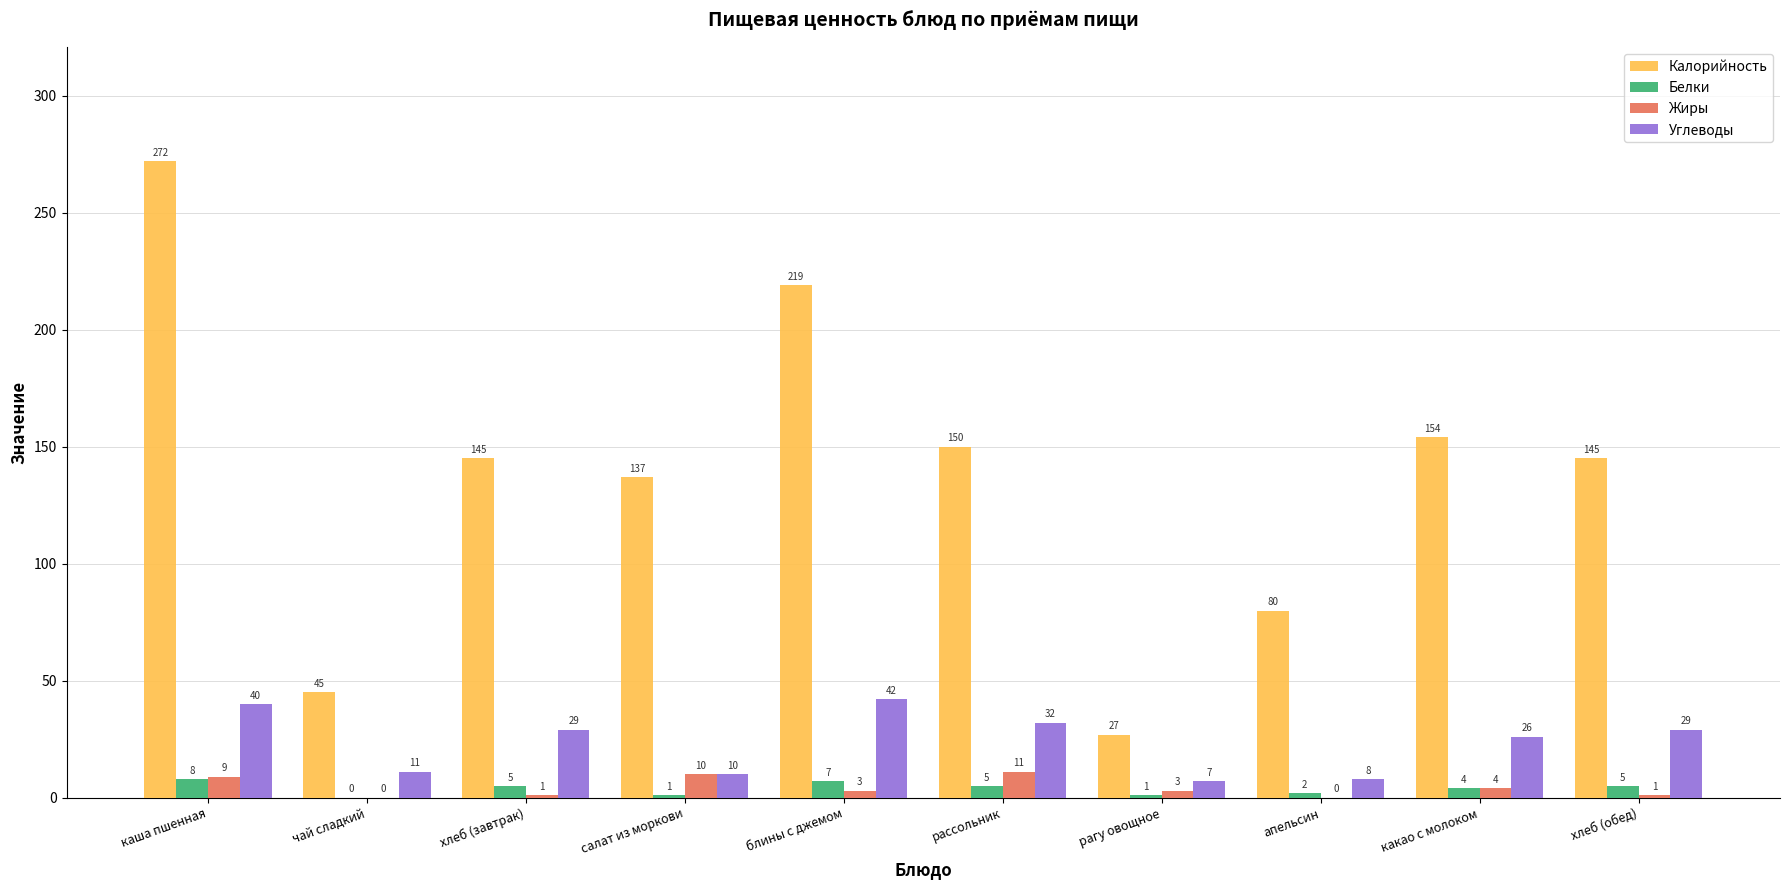

At which label does Белки first exceed 5?

каша пшенная